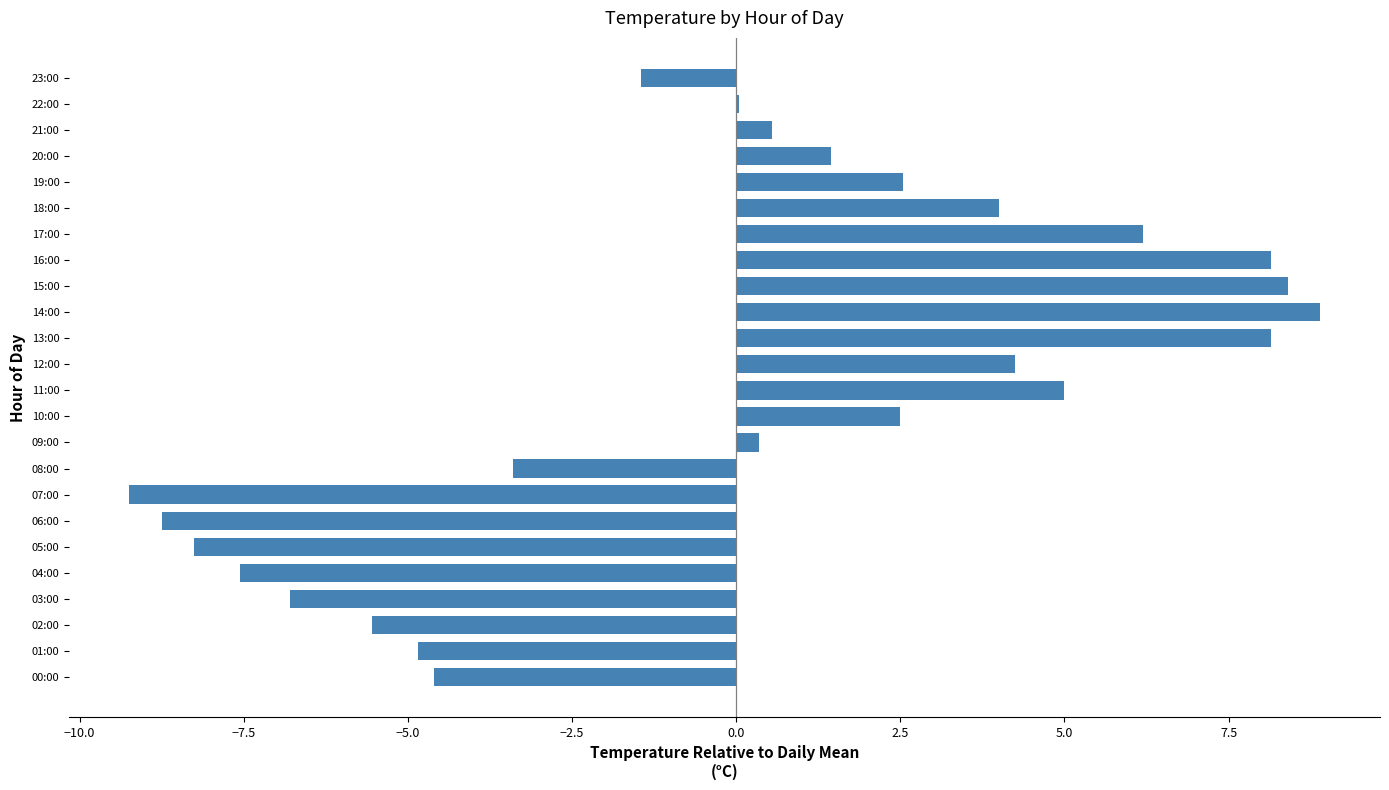

What is the ratio of the value at 13:00 to the value at 11:00?

1.6